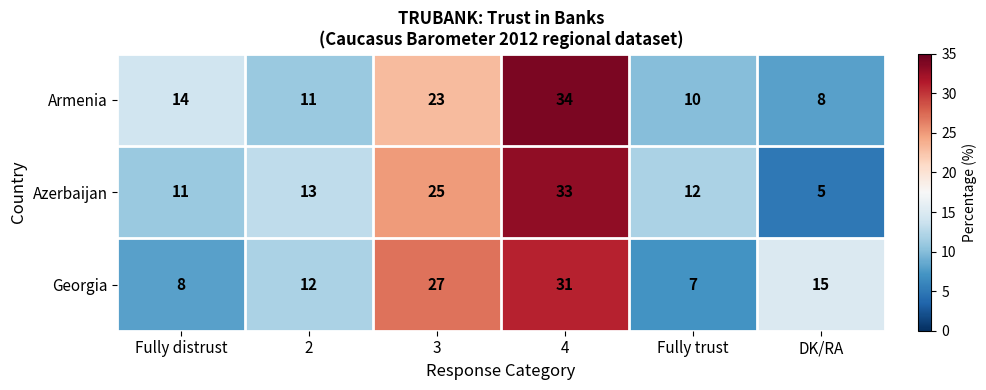

Reading right to left, what are all the values shown in this chart?

Armenia: 8	10	34	23	11	14
Azerbaijan: 5	12	33	25	13	11
Georgia: 15	7	31	27	12	8